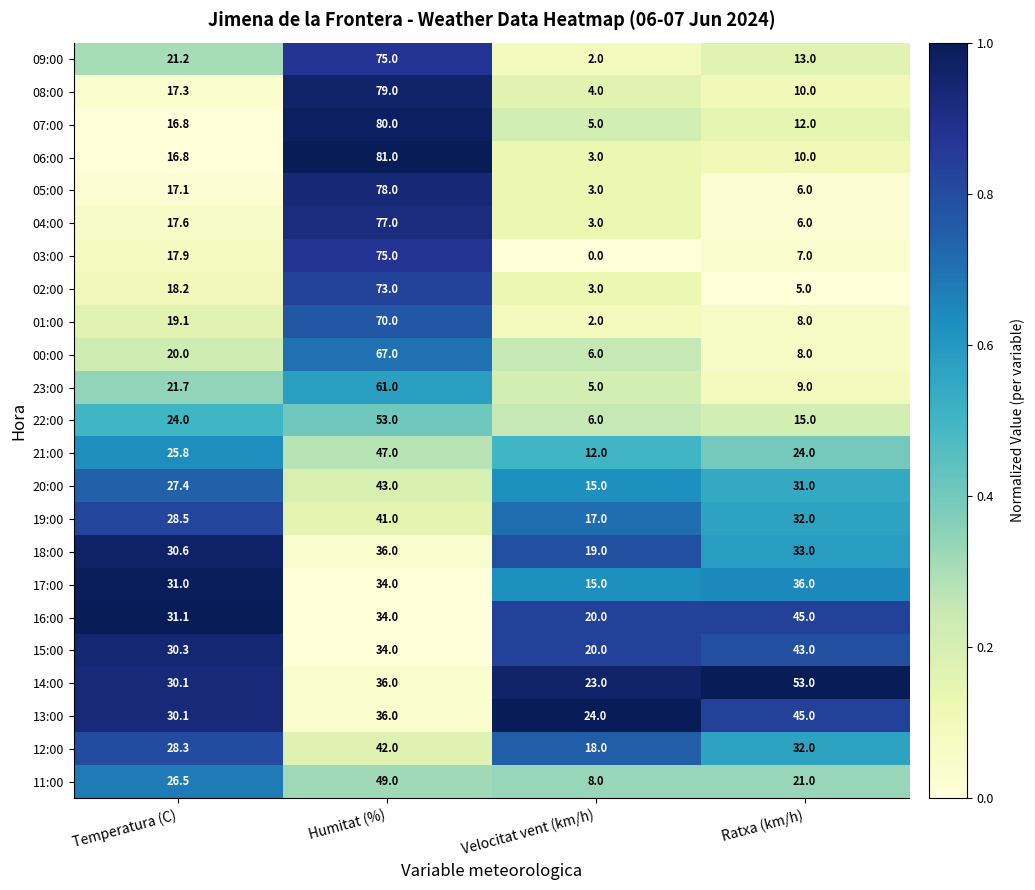

Is it true that 08:00 equals 5.3 at Temperatura (C)?

False